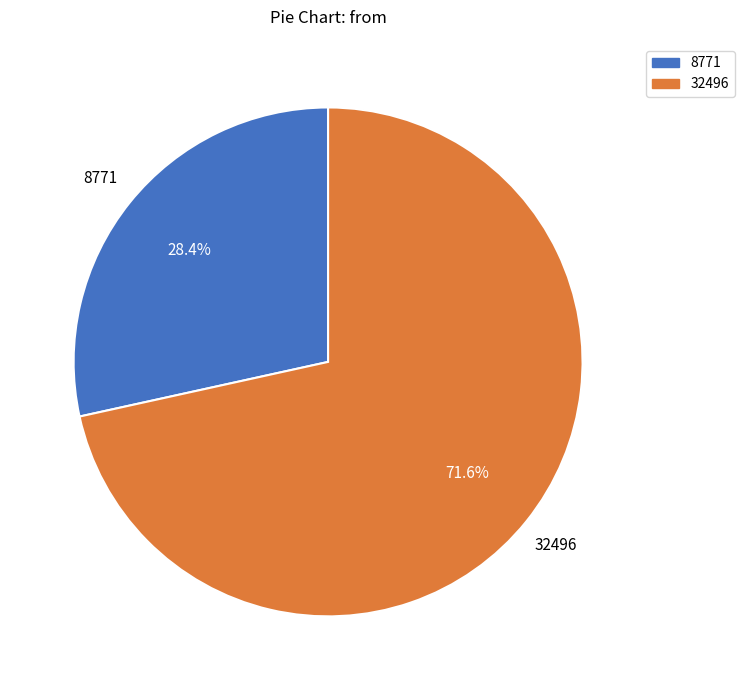

Is there a majority slice in this chart?

Yes